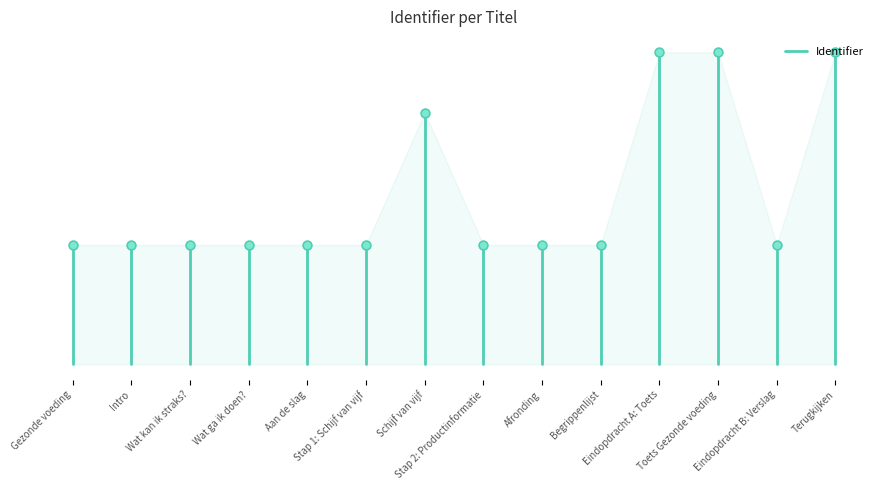

Between Intro and Gezonde voeding, which is larger?

Intro